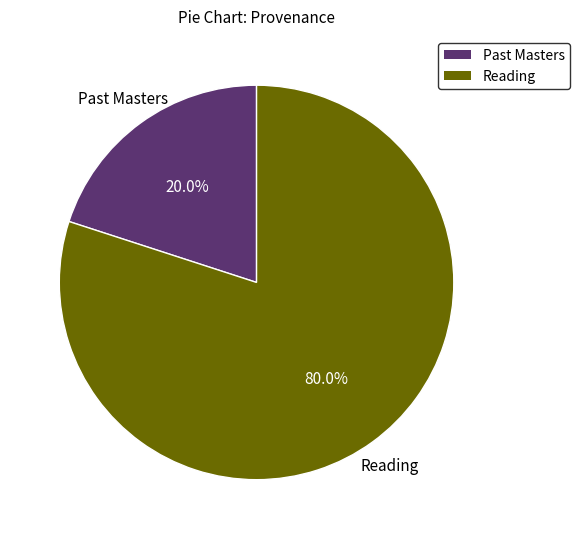

Is there a majority slice in this chart?

Yes